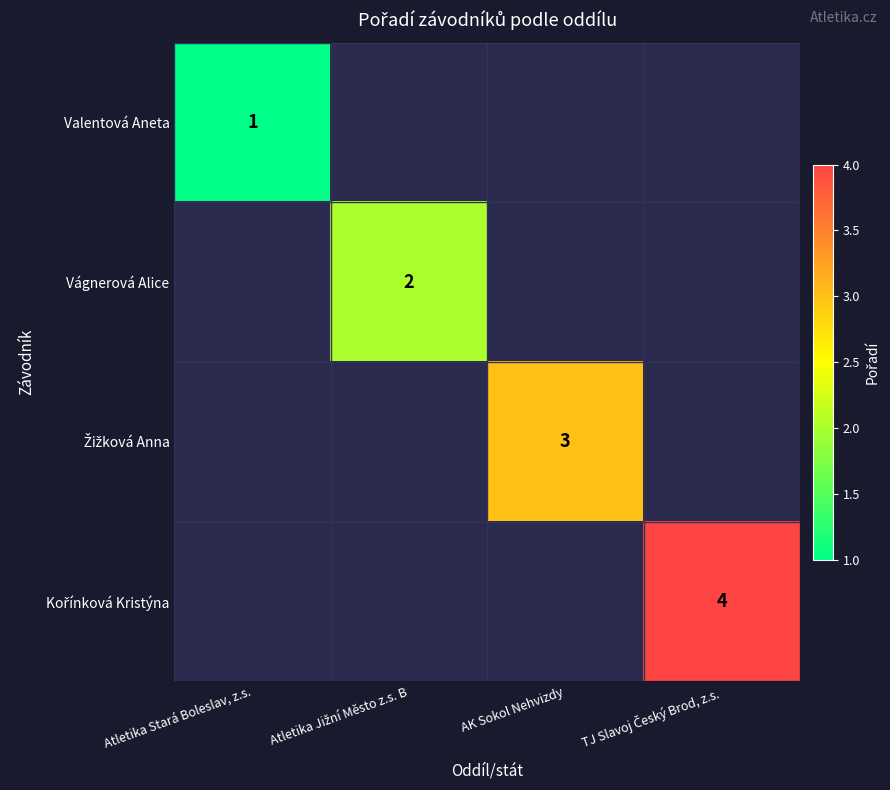

How many series are shown in this chart?

4